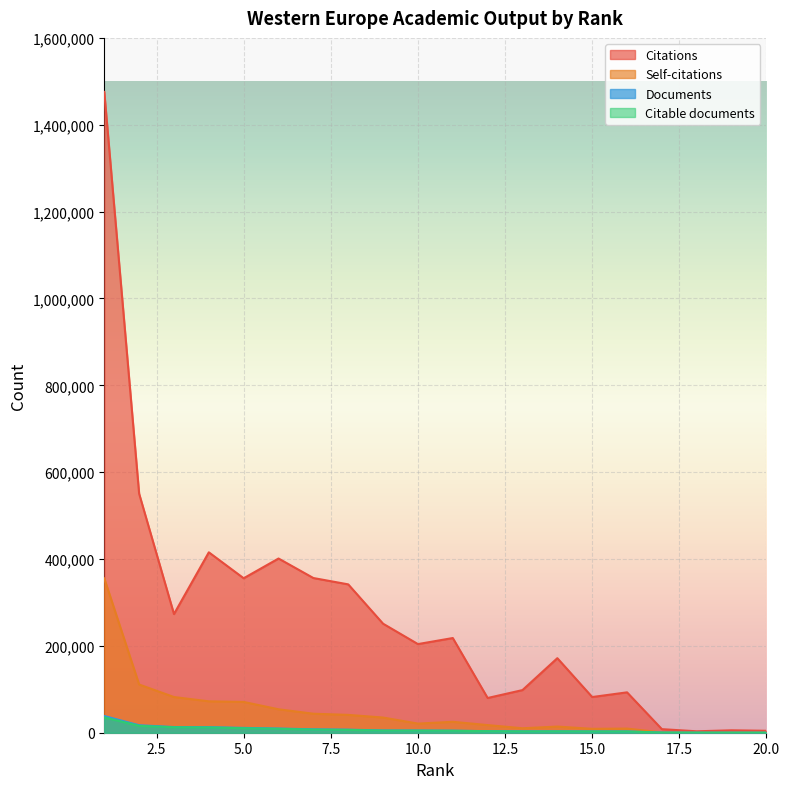

Which has a higher value, 9 or 11?

9